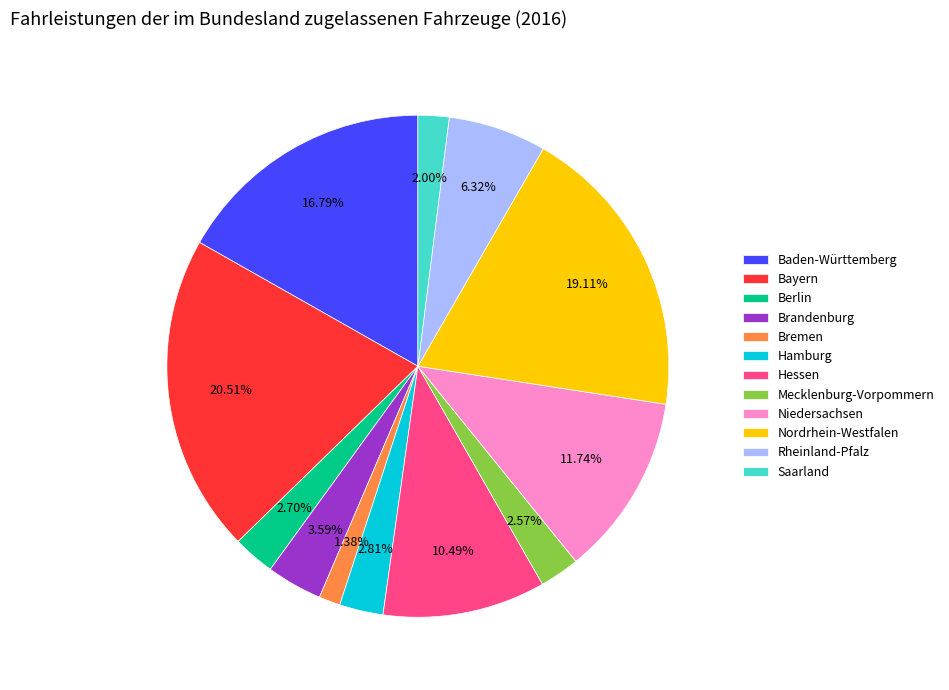

To the nearest percent, what portion does Saarland represent?

2%